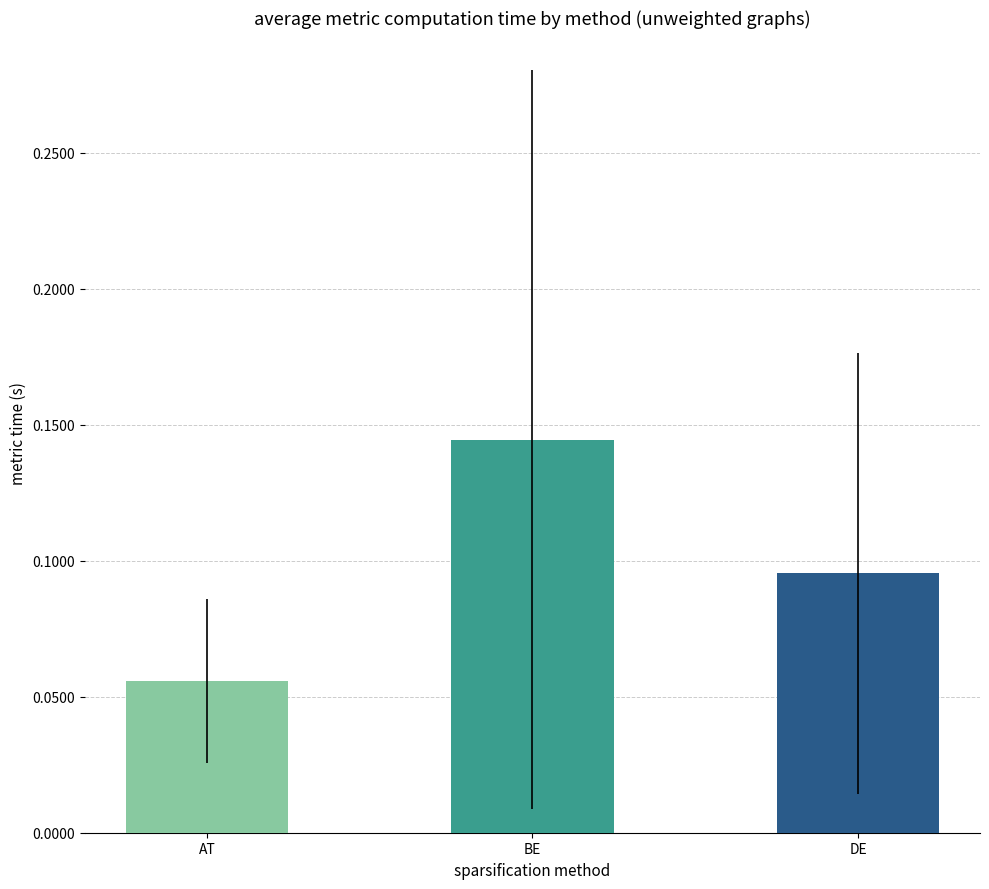

True or false: the data shows 0.0 at AT.

False